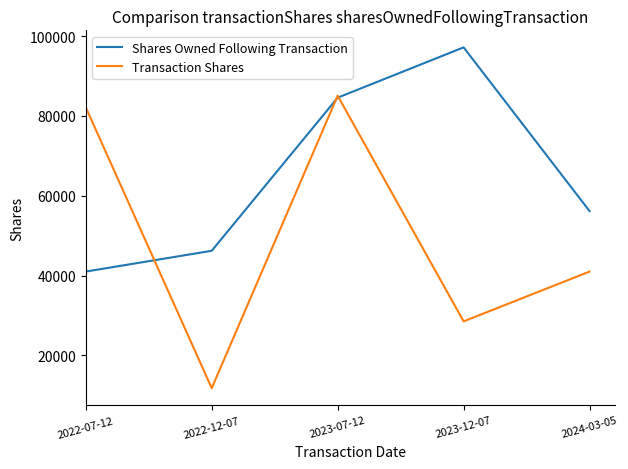

Reading right to left, transcribe all the data shown in this chart.

Shares Owned Following Transaction: 56169	97184	84582	46224	41015
Transaction Shares: 41015	28539	85079	11797	82167